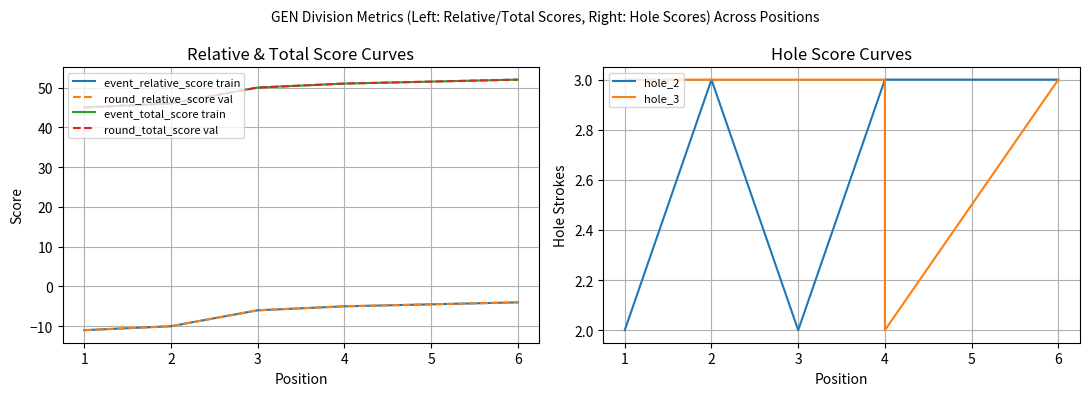

What are all the series names shown in the legend?

event_relative_score train, round_relative_score val, event_total_score train, round_total_score val, hole_2, hole_3